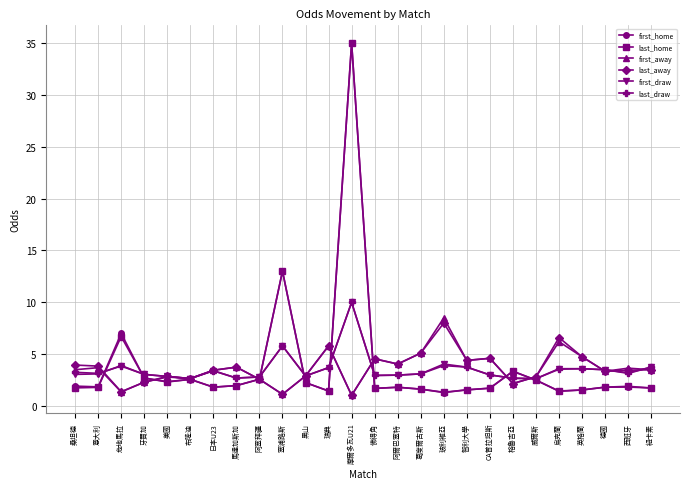

What is the minimum value shown in the chart?

1.0